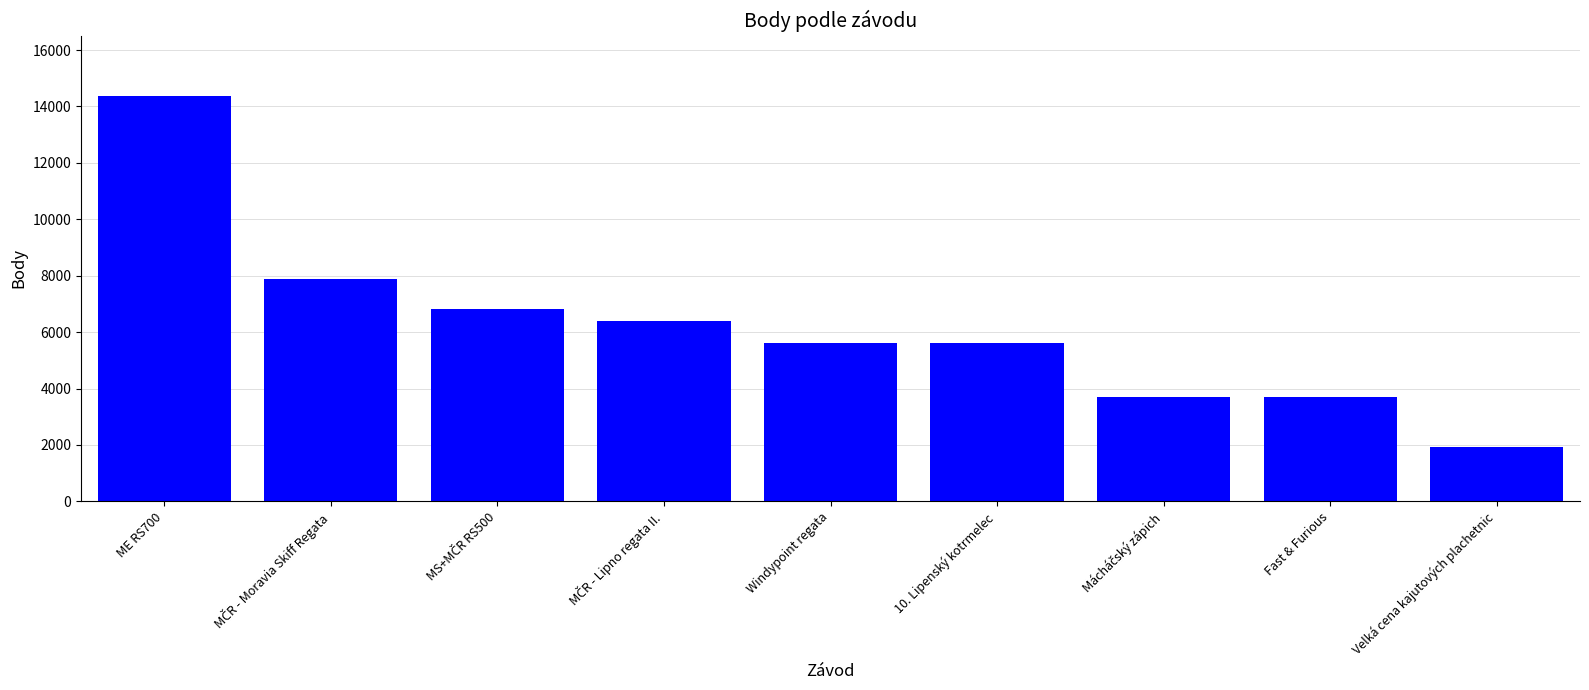

What is the smallest value displayed?

1939